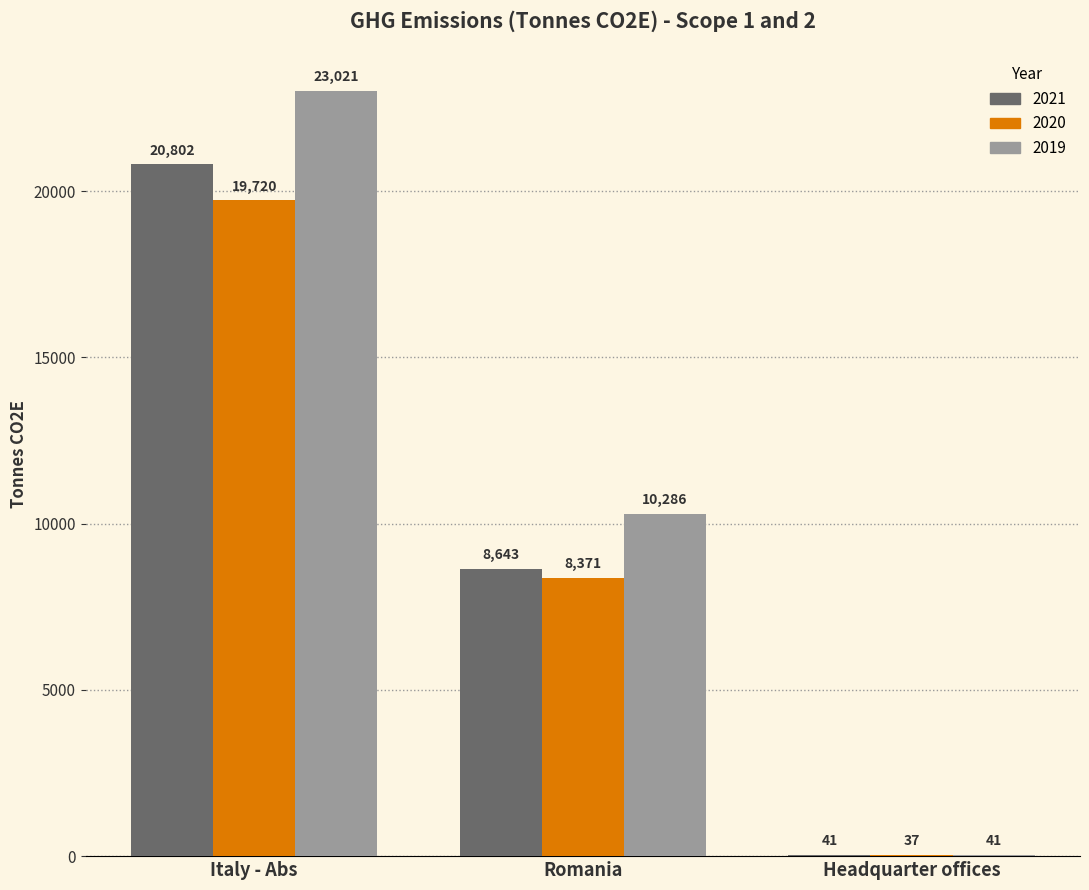

What is the sum of the 2019 values at Romania and Italy - Abs?

33307.0